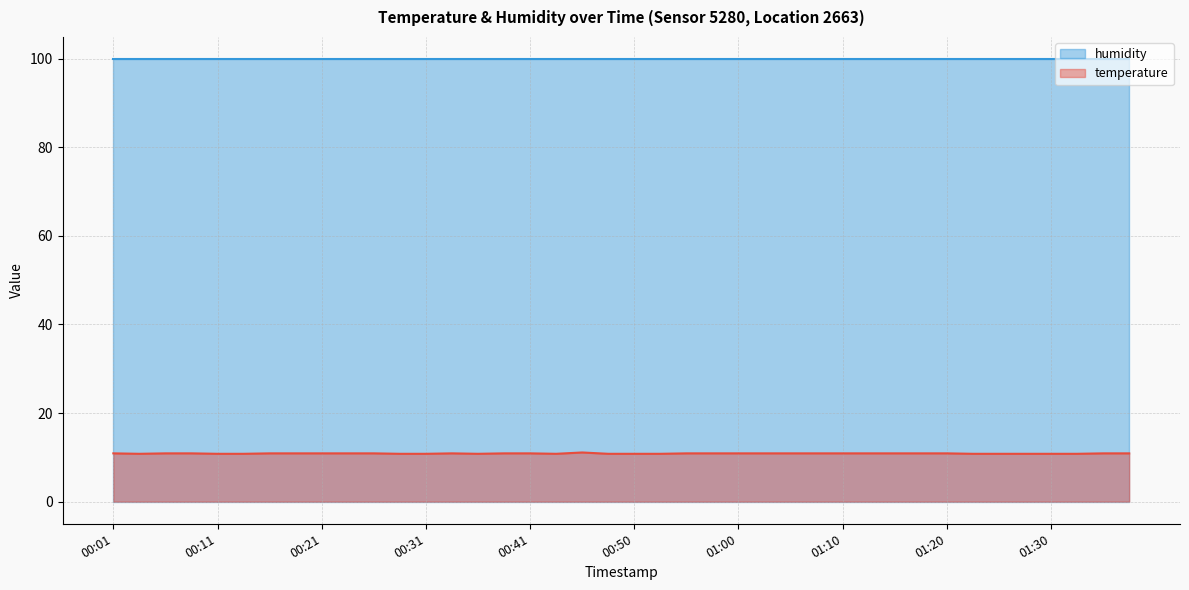

List the labels in order of value, largest first.

00:46, 00:01, 00:06, 00:08, 00:16, 00:18, 00:21, 00:23, 00:26, 00:33, 00:38, 00:41, 00:55, 00:58, 01:00, 01:03, 01:05, 01:08, 01:10, 01:12, 01:15, 01:17, 01:20, 01:34, 01:37, 00:03, 00:11, 00:13, 00:28, 00:31, 00:36, 00:43, 00:48, 00:50, 00:53, 01:22, 01:25, 01:27, 01:30, 01:32